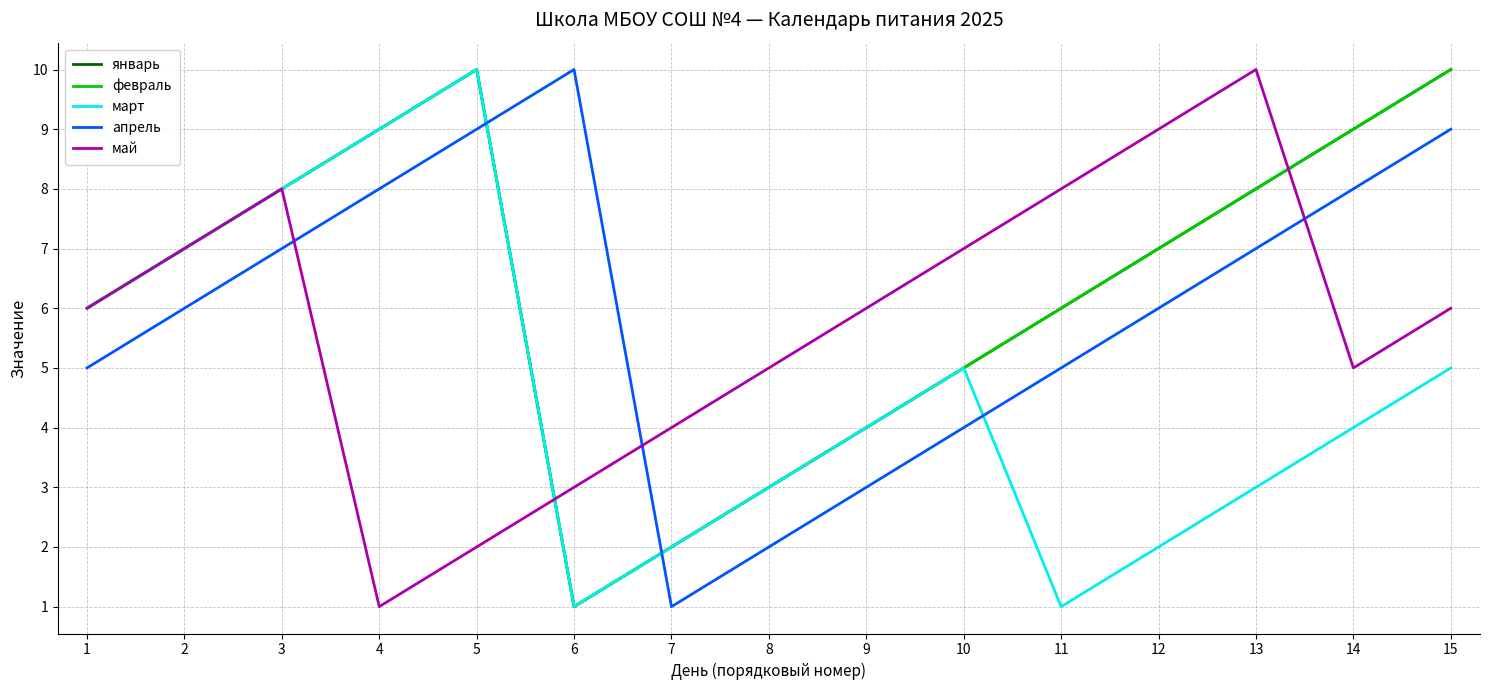

What is the maximum value shown in the chart?

10